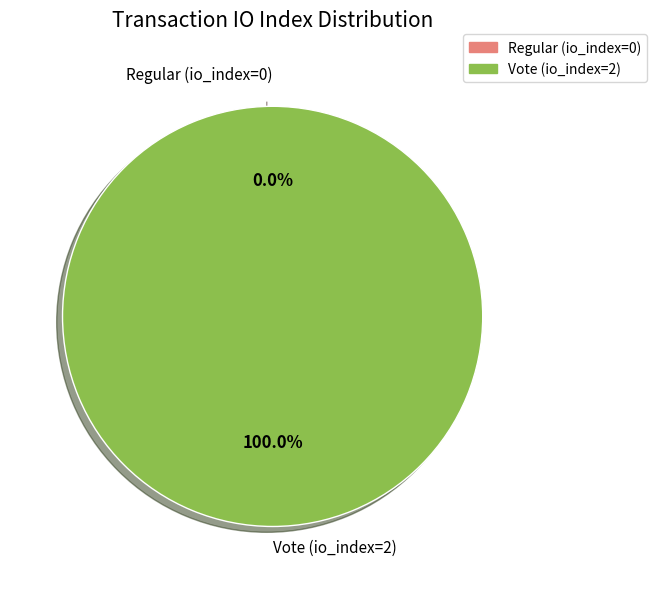

Is it true that Vote (io_index=2) is 88% of the pie?

False